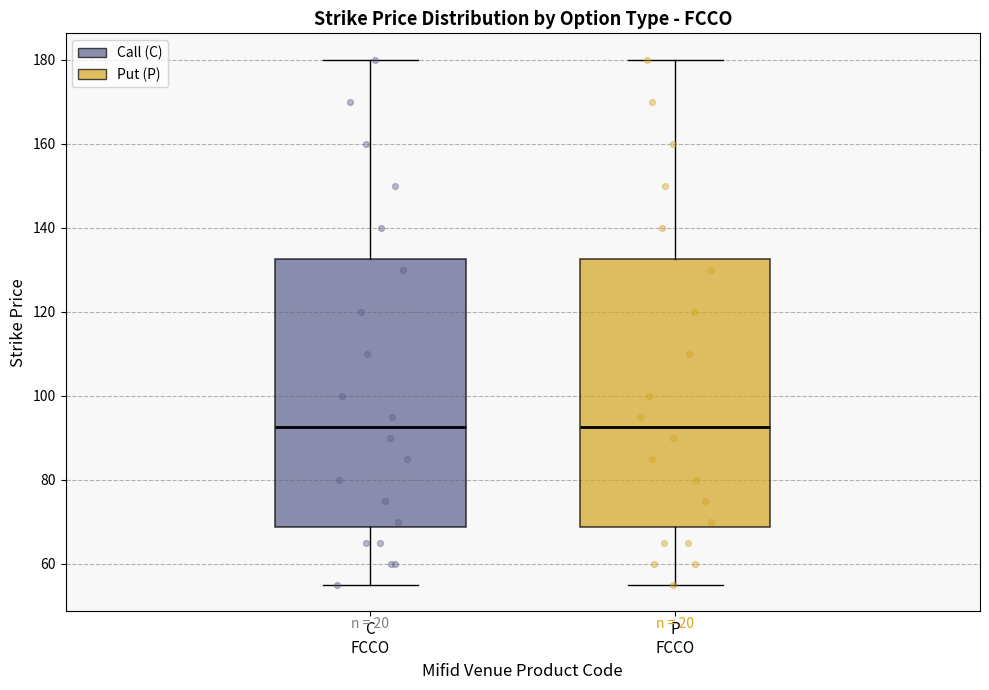

Reading left to right, transcribe this box plot: for each box, give where its median line is, the range the box spans, and where its two whiskers end, as read against the y-axis. The values are not printed on the chart, so give them approximately, as read against the axis.

C FCCO: median 92, box 68 to 132, whiskers 56 to 180
P FCCO: median 92, box 68 to 132, whiskers 56 to 180